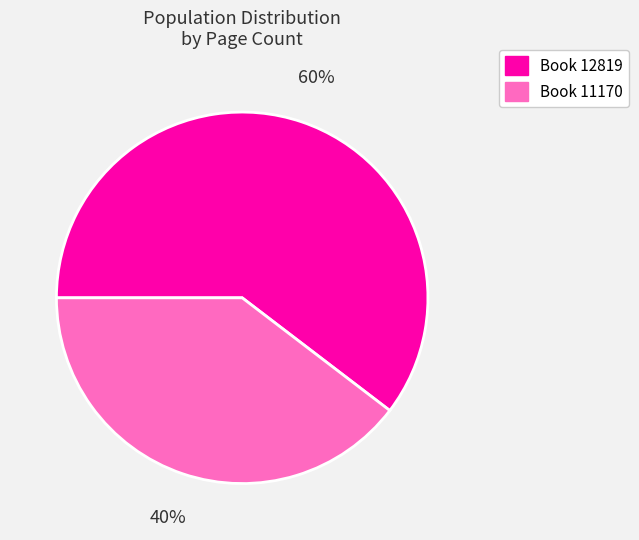

The Book 12819 slice represents 60% of the pie. True or false?

True